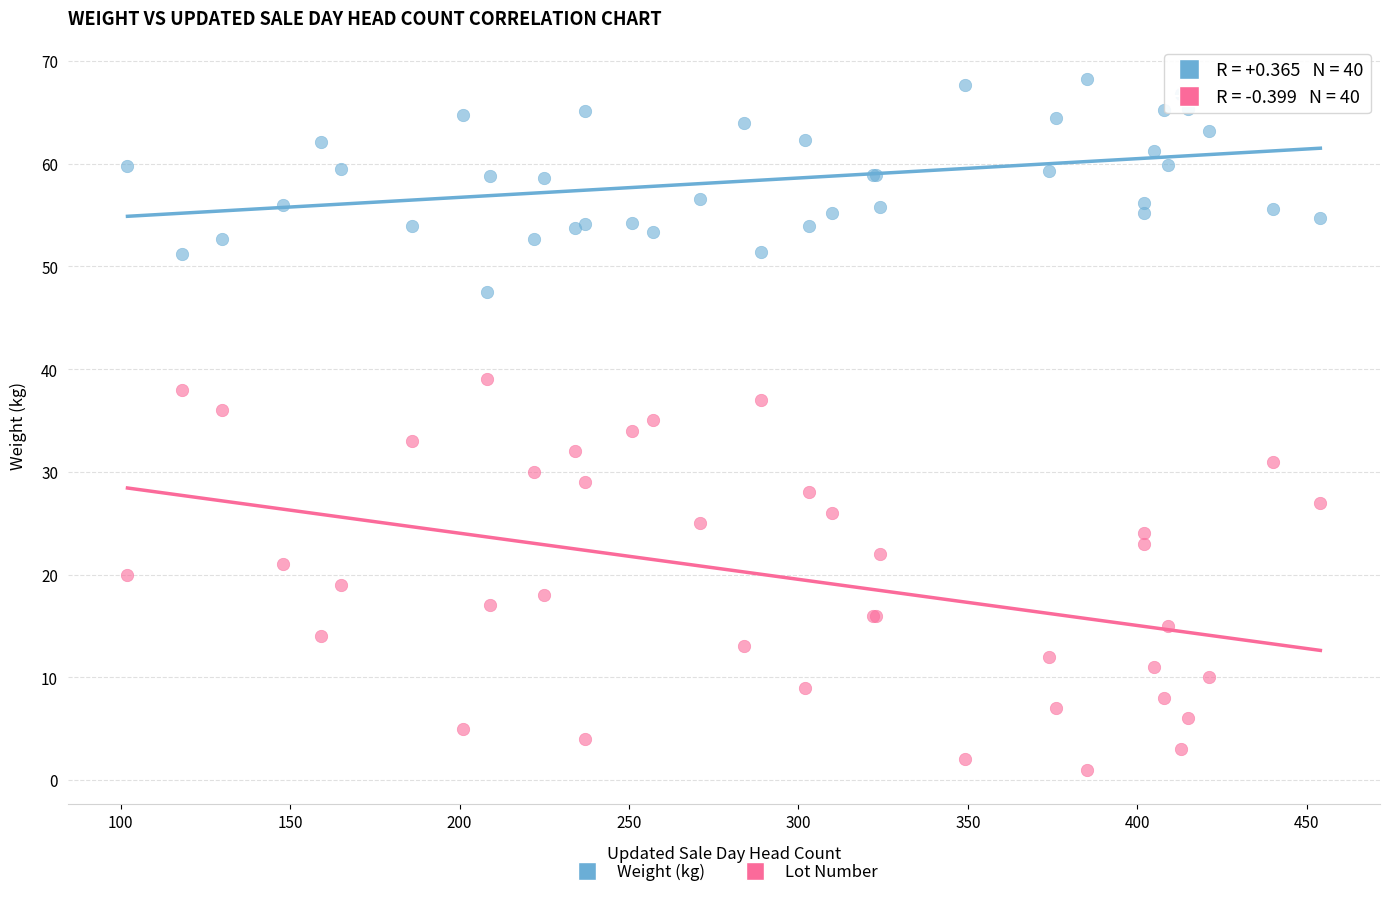

Which series contains the lowest Y value?

Lot Number